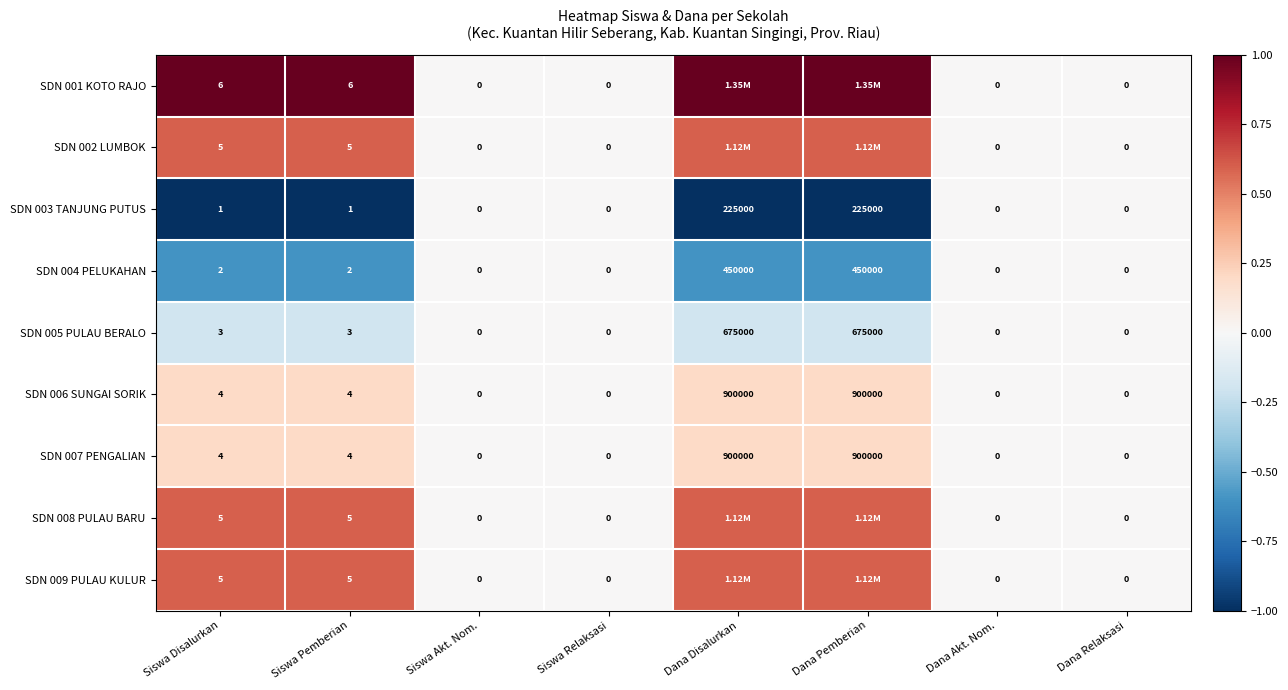

Between Siswa Pemberian and Siswa Relaksasi, which series saw the biggest shift?

SDN 001 KOTO RAJO